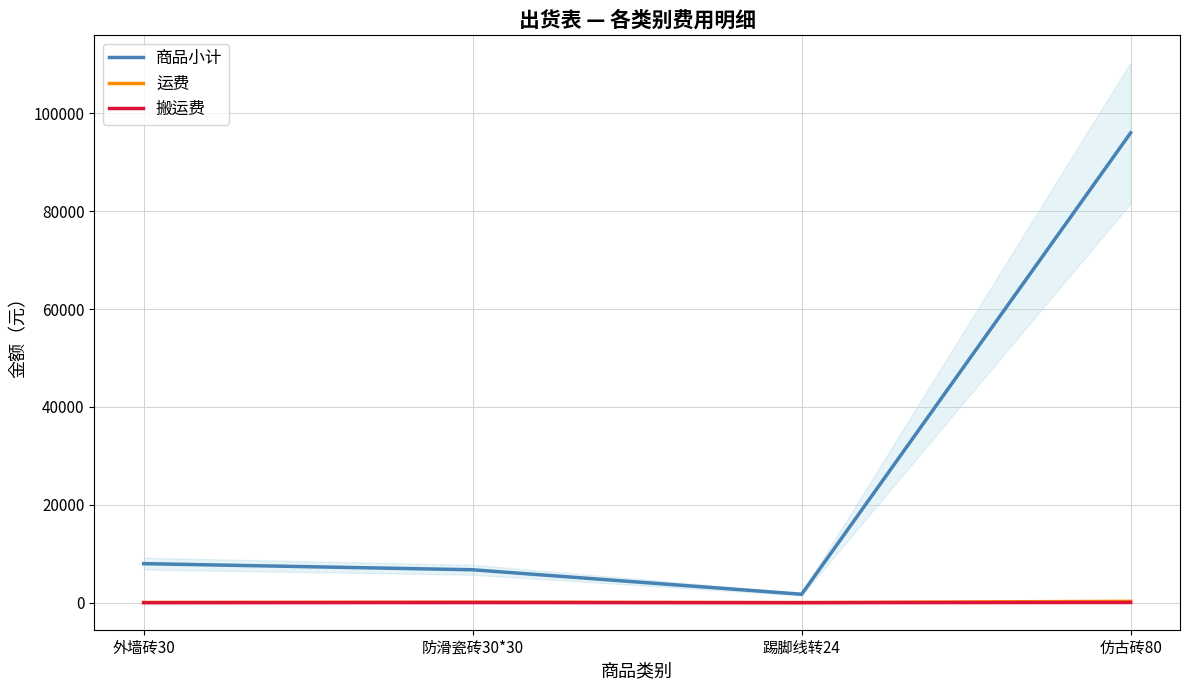

What is the label of the 2nd point from the right?

踢脚线转24